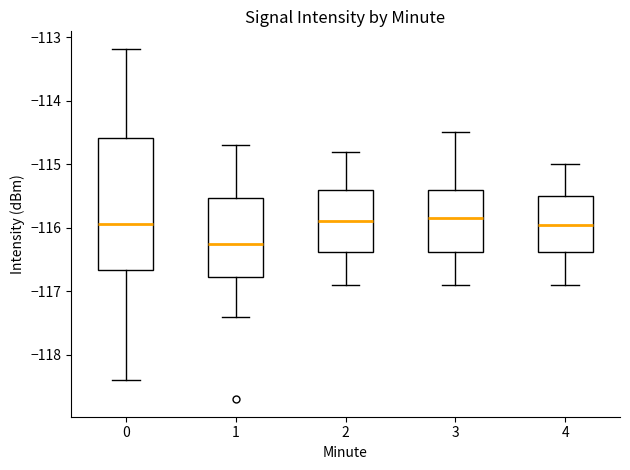

Reading left to right, transcribe this box plot: for each box, give where its median line is, the range the box spans, and where its two whiskers end, as read against the y-axis. The values are not printed on the chart, so give them approximately, as read against the axis.

0: median -115.9, box -116.7 to -114.6, whiskers -118.4 to -113.2
1: median -116.2, box -116.8 to -115.5, whiskers -117.4 to -114.7
2: median -115.9, box -116.4 to -115.4, whiskers -116.9 to -114.8
3: median -115.8, box -116.4 to -115.4, whiskers -116.9 to -114.5
4: median -115.9, box -116.4 to -115.5, whiskers -116.9 to -115.0